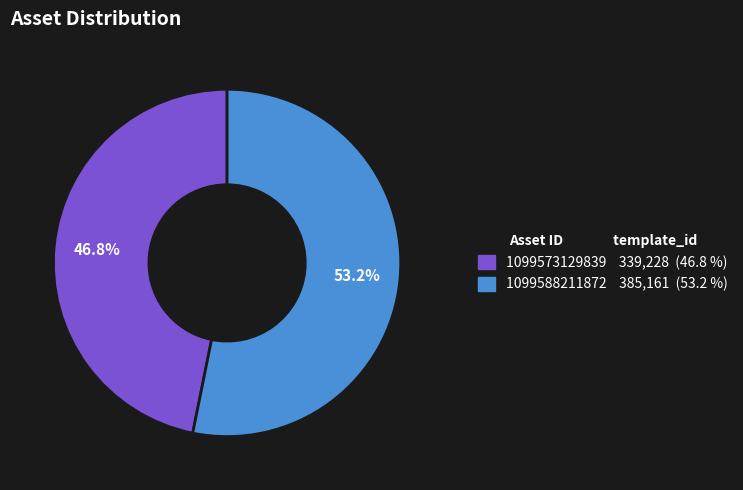

To the nearest percent, what is the combined percentage of 1099573129839 and 1099588211872?

100%